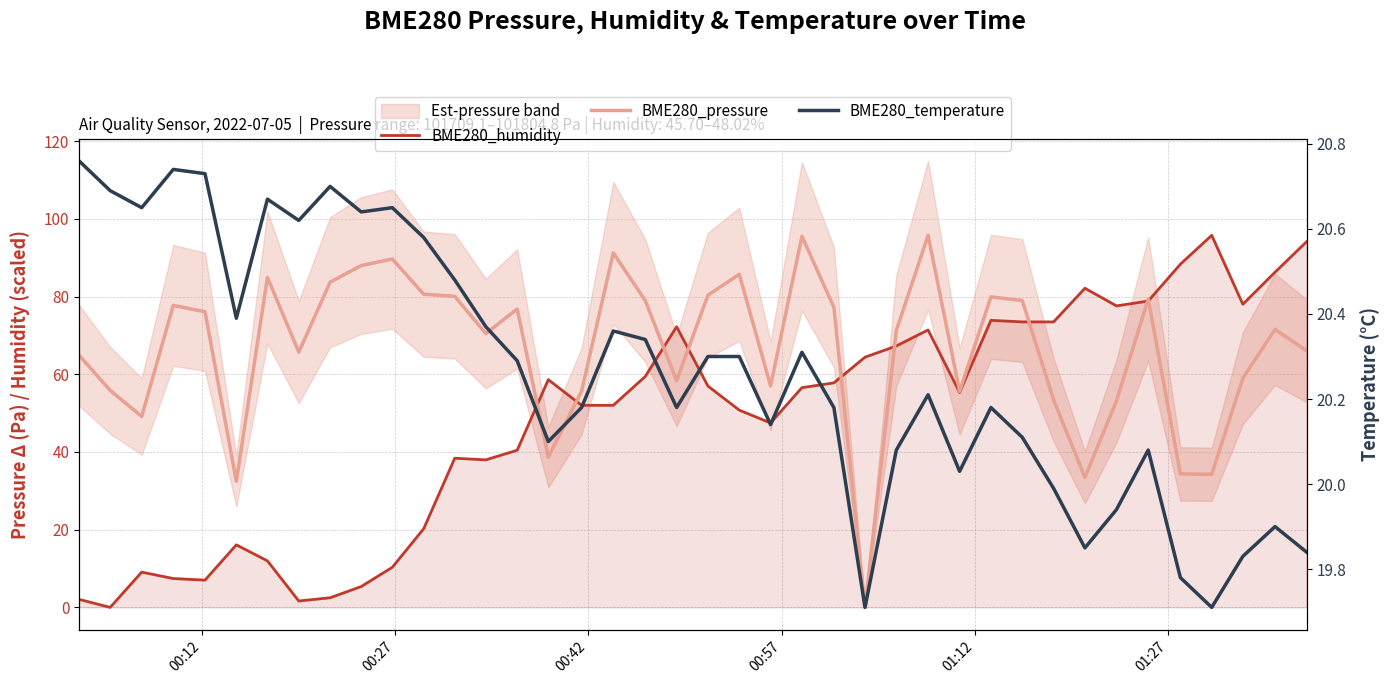

List the series in order of their overall mean, highest first.

BME280_pressure, BME280_humidity, BME280_temperature